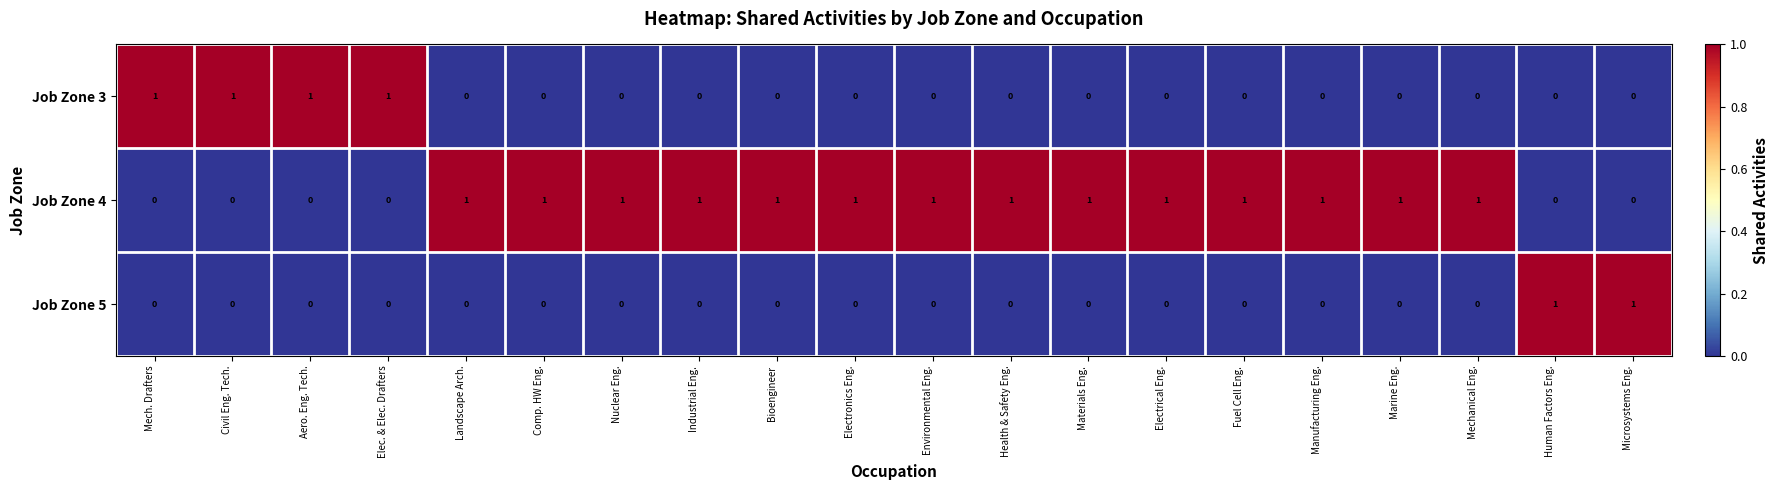

How many series are shown in this chart?

3